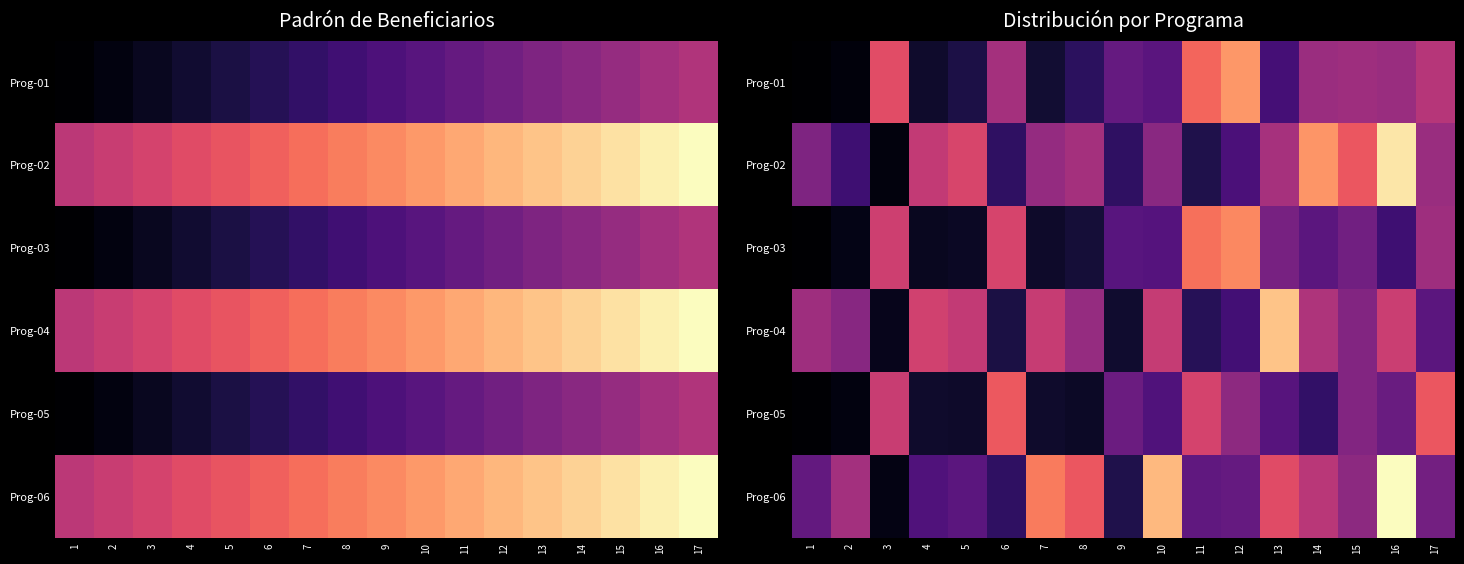

At which category is the sum across all series the highest?

16